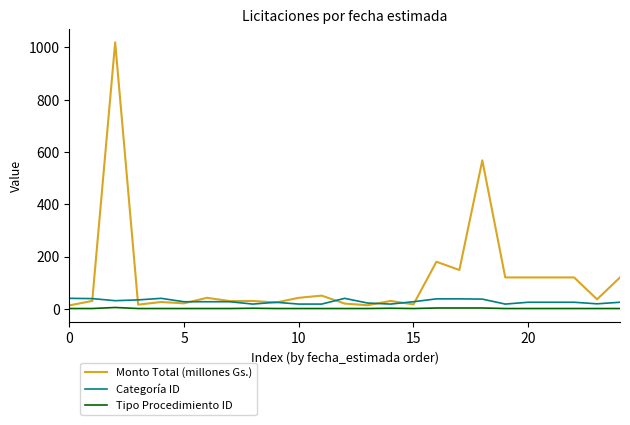

Which series has the largest range (max minus min)?

Monto Total (millones Gs.)